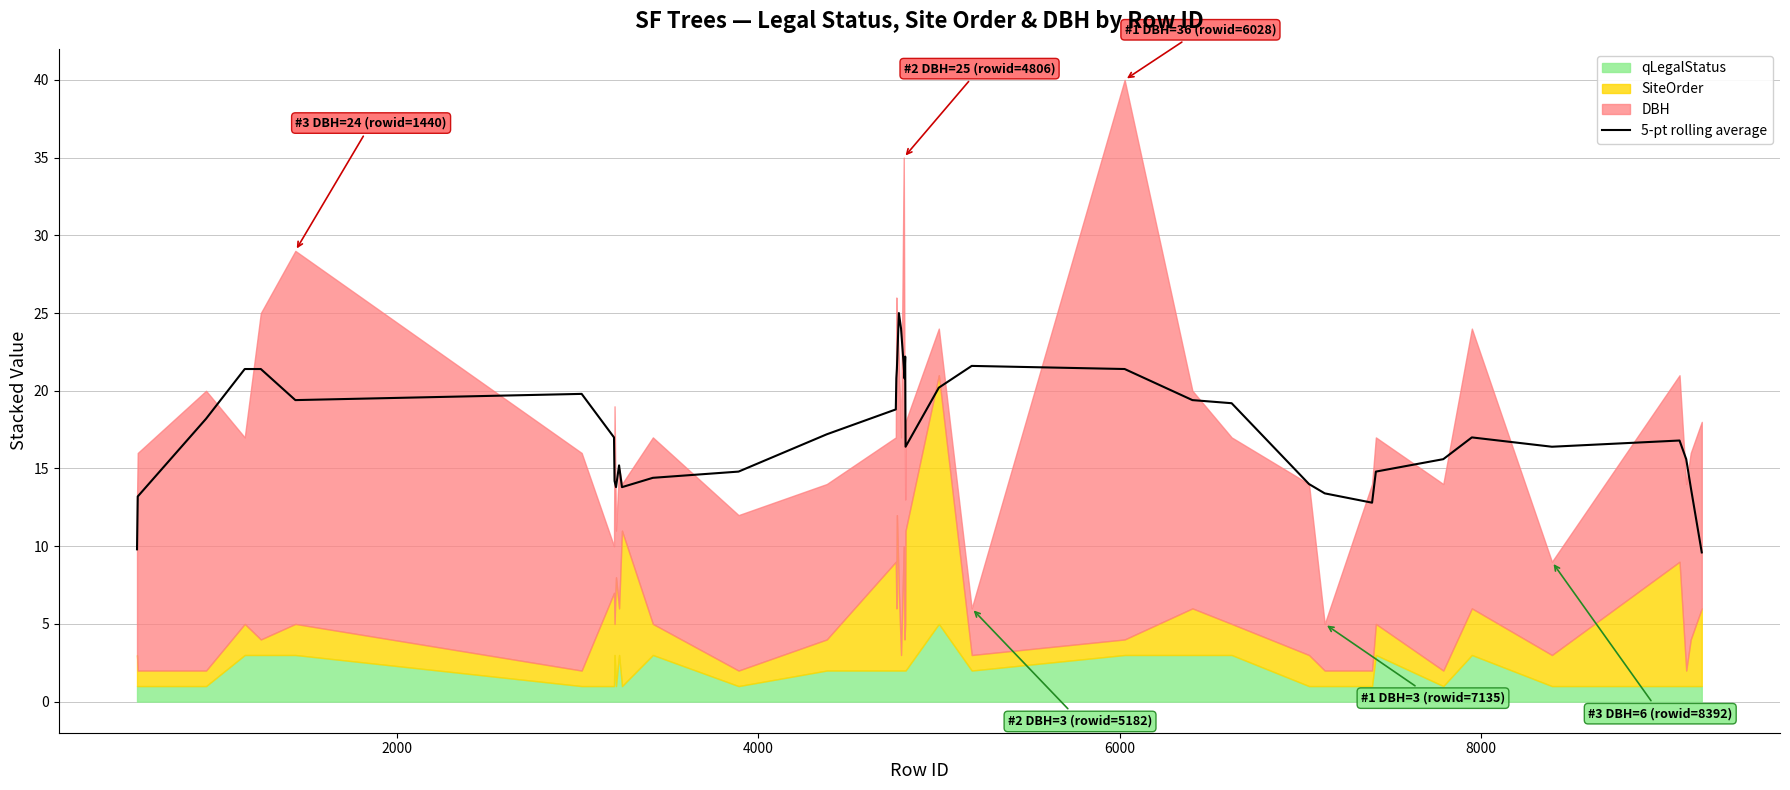

Does the chart have visible grid lines?

Yes